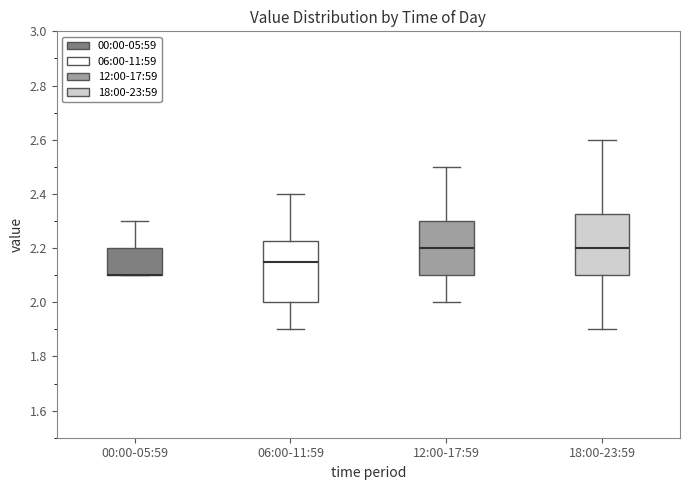

Where is the upper edge of the box for 00:00-05:59 on the y-axis? The values are not printed on the chart, so give them approximately, as read against the axis.

2.20